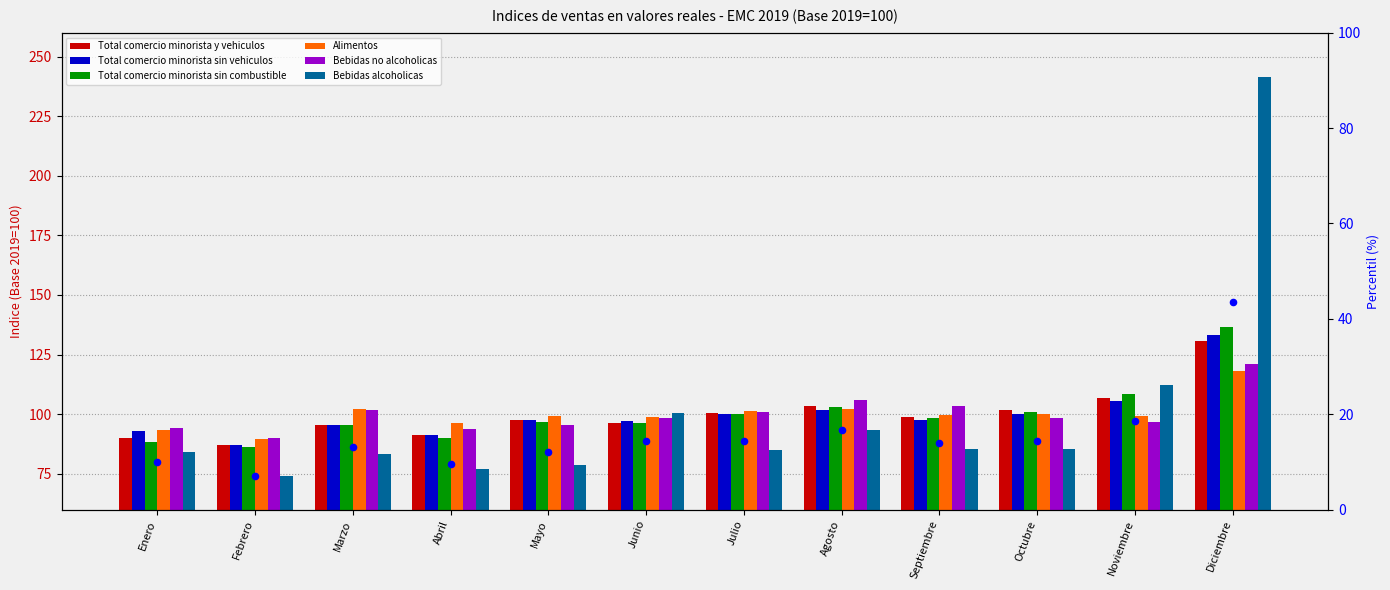

Is the value of Bebidas no alcoholicas at Junio greater than the value of Bebidas alcoholicas at Marzo?

Yes